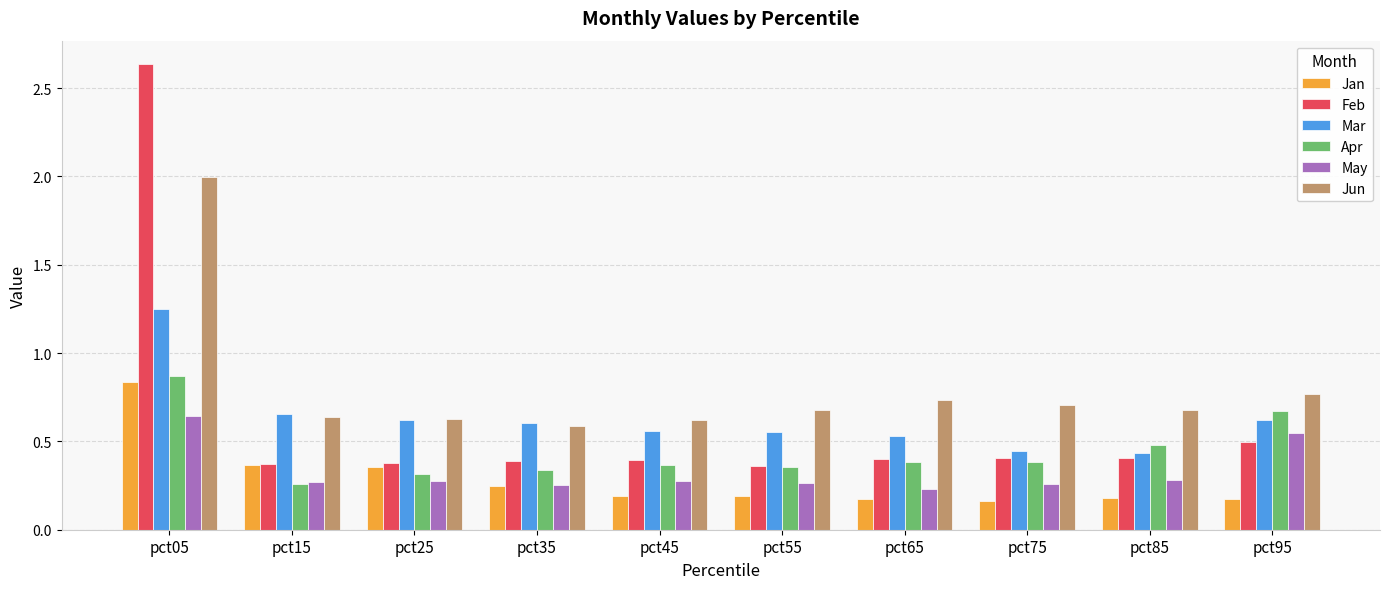

Which series has the largest range (max minus min)?

Feb